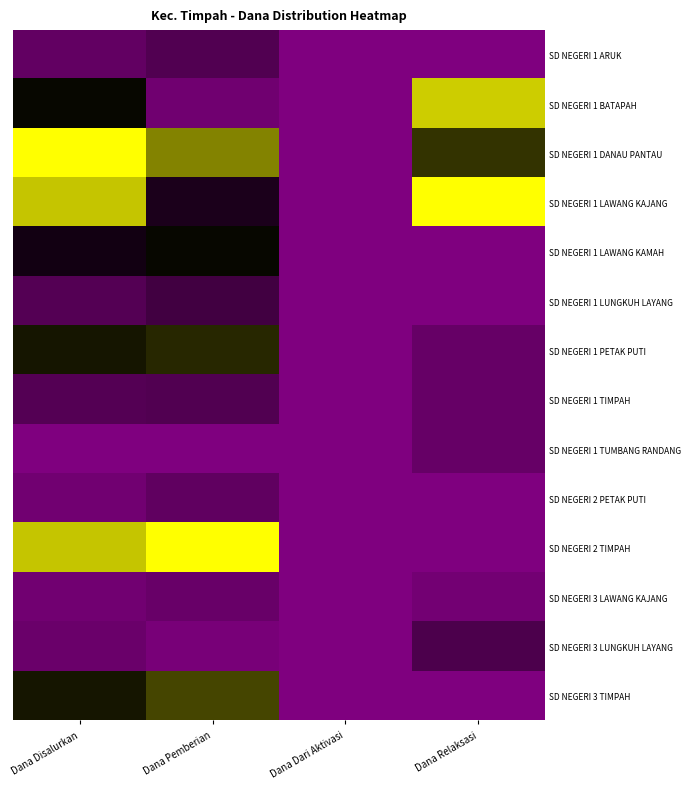

What is the sum of the SD NEGERI 3 TIMPAH values at Dana Pemberian and Dana Disalurkan?

1.2